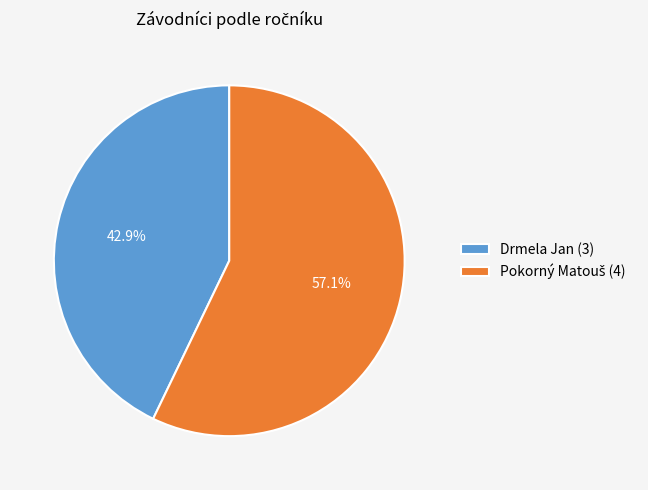

Which category has the smallest portion of the pie?

Drmela Jan